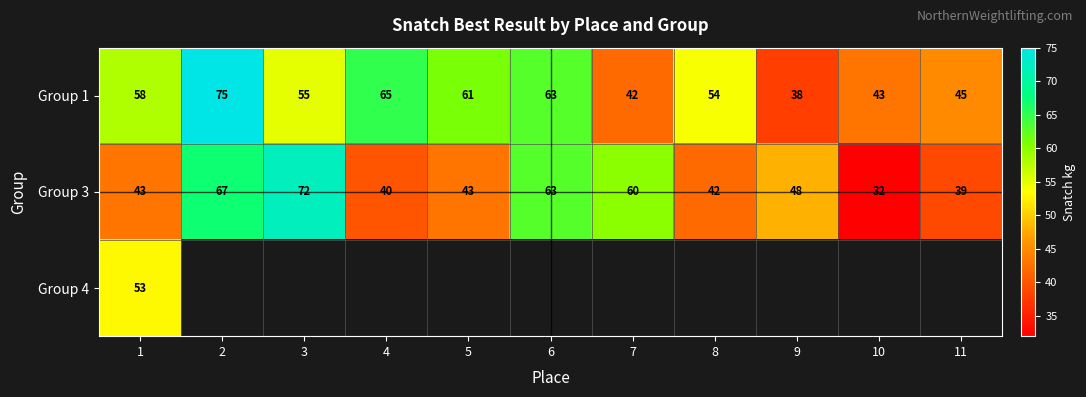

List the labels in order of Group 1 value, largest first.

2, 4, 6, 5, 1, 3, 8, 11, 10, 7, 9